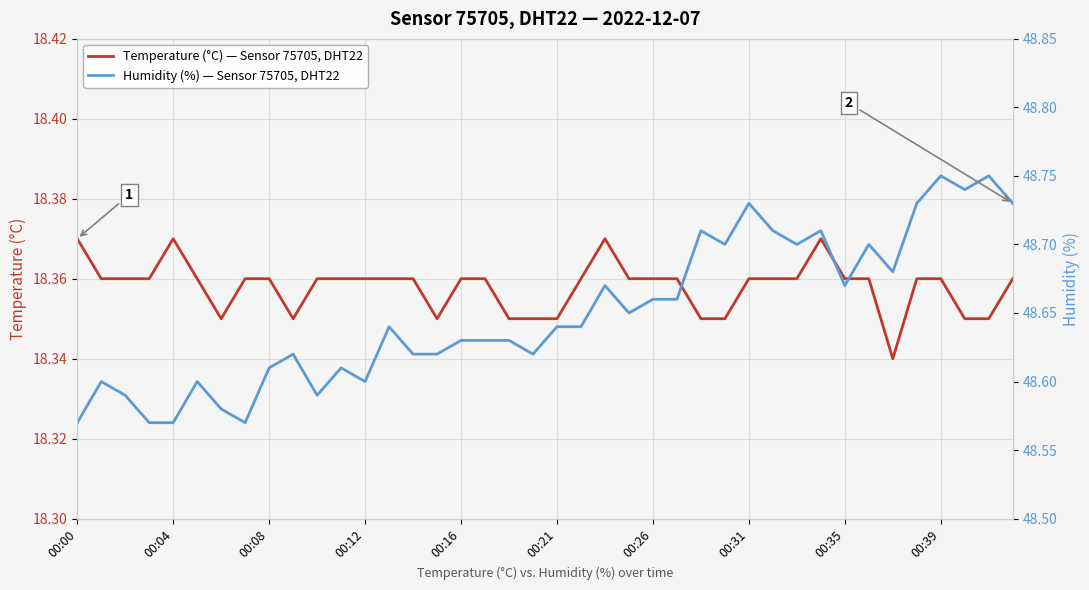

Is it true that Temperature (°C) — Sensor 75705, DHT22 equals 30.4 at 00:16?

False